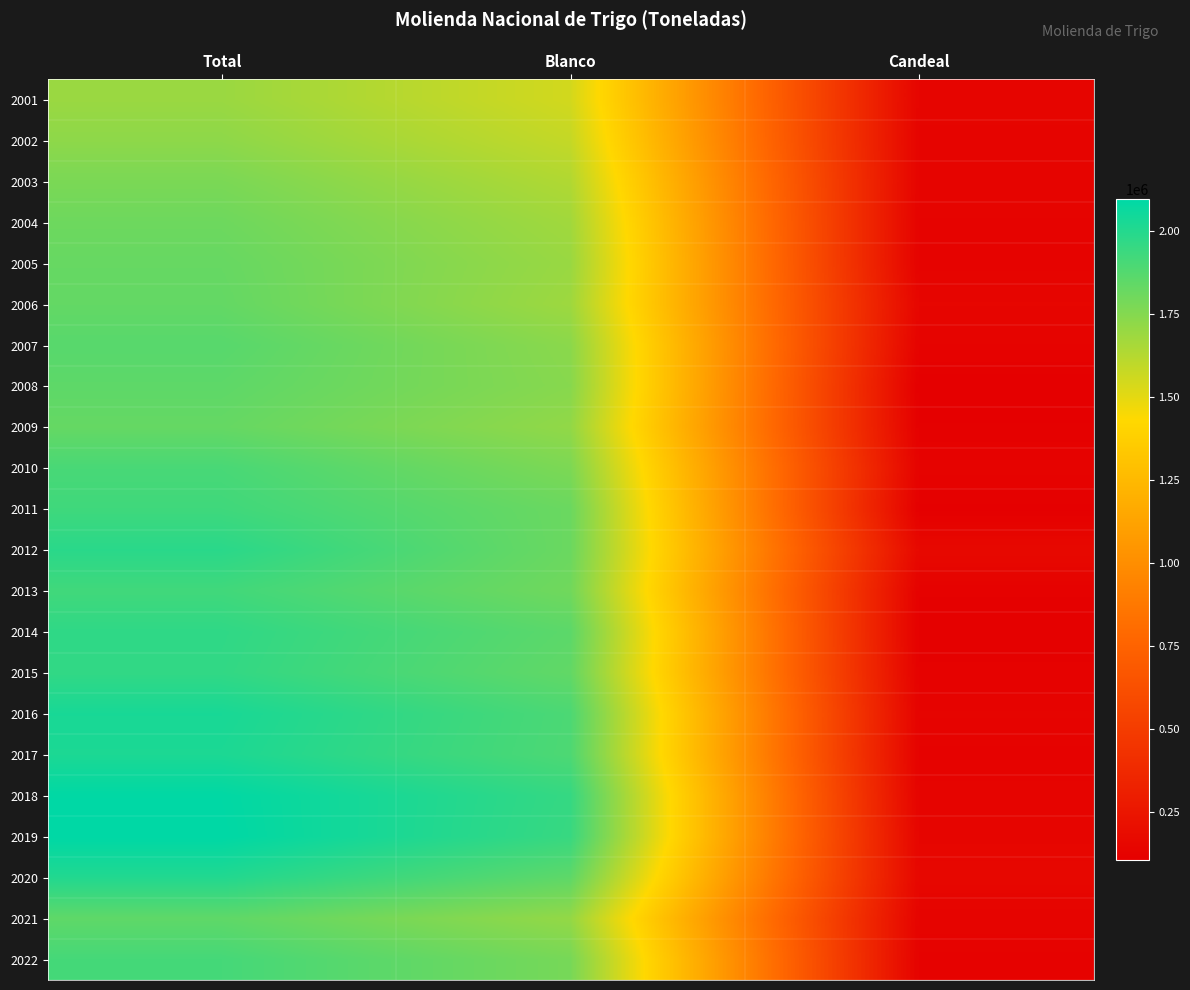

Reading left to right, list all the values displayed in this chart.

2001: Total=1692055	Blanco=1546904	Candeal=145151
2002: Total=1723147	Blanco=1583394	Candeal=139753
2003: Total=1773138	Blanco=1633468	Candeal=139670
2004: Total=1807100	Blanco=1673809	Candeal=133291
2005: Total=1824897	Blanco=1694817	Candeal=130080
2006: Total=1832553	Blanco=1682099	Candeal=150454
2007: Total=1864665	Blanco=1731186	Candeal=133479
2008: Total=1847323	Blanco=1740523	Candeal=106800
2009: Total=1828484	Blanco=1713033	Candeal=115451
2010: Total=1902581	Blanco=1768925	Candeal=133656
2011: Total=1926962	Blanco=1814954	Candeal=112008
2012: Total=1982164	Blanco=1814656	Candeal=167508
2013: Total=1922480	Blanco=1799054	Candeal=123426
2014: Total=1968268	Blanco=1852651	Candeal=115617
2015: Total=1962342	Blanco=1837752	Candeal=124590
2016: Total=2028168	Blanco=1893690	Candeal=134478
2017: Total=2018526	Blanco=1889543	Candeal=128983
2018: Total=2089336	Blanco=1952728	Candeal=136608
2019: Total=2093498	Blanco=1945821	Candeal=147677
2020: Total=2003727	Blanco=1846656	Candeal=157071
2021: Total=1845158	Blanco=1708021	Candeal=137137
2022: Total=1911361	Blanco=1782819	Candeal=128542